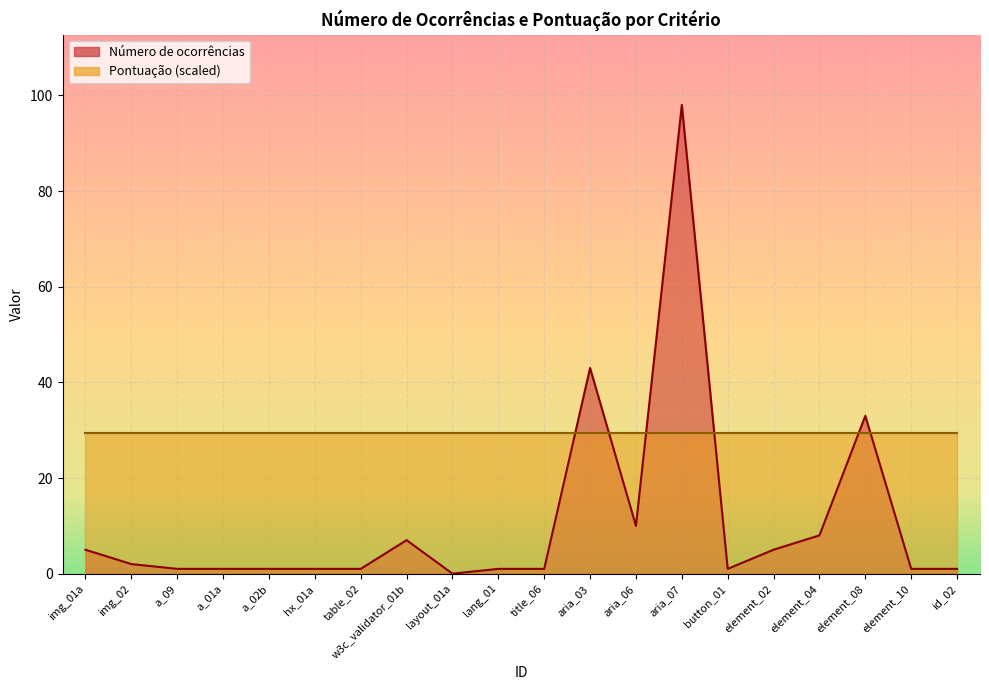

Where is the first local maximum?

w3c_validator_01b